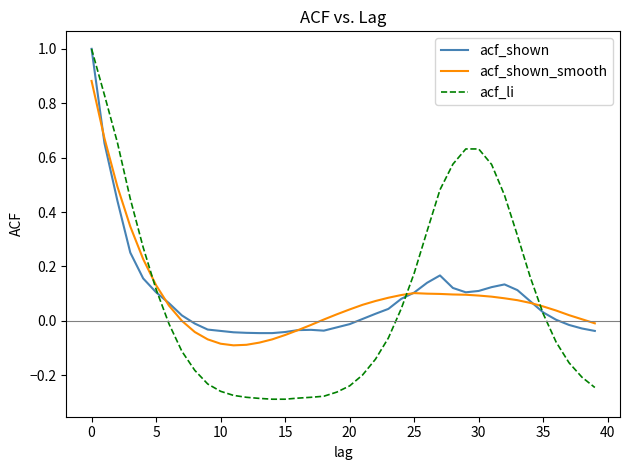

What is the average value of the acf_li series?

0.1